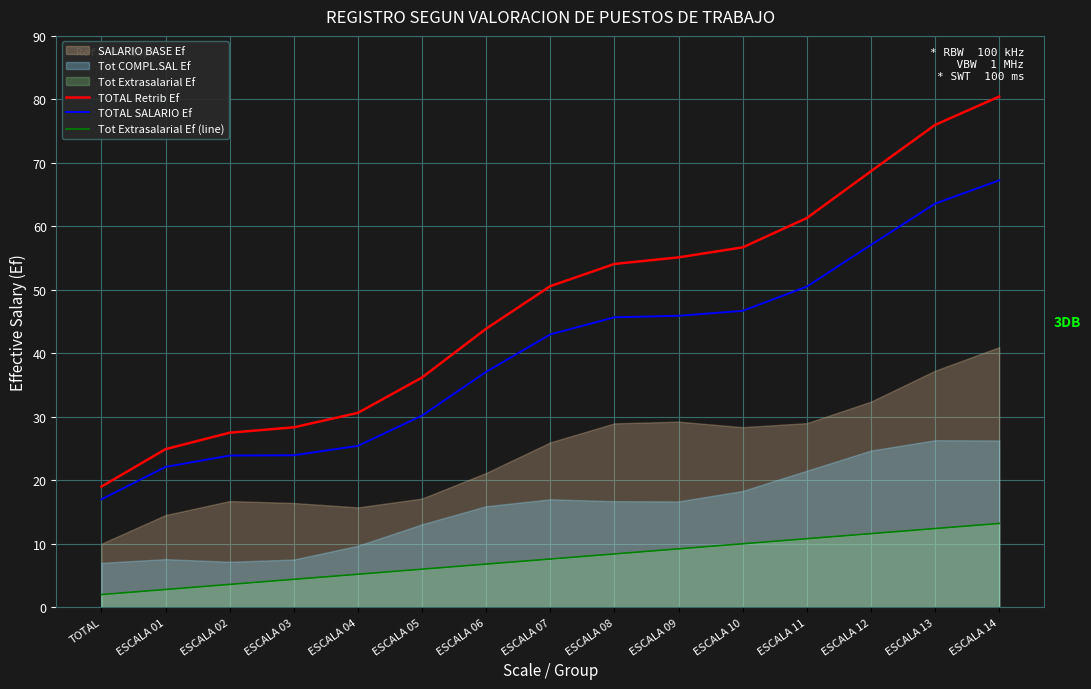

True or false: Tot Extrasalarial Ef (line) and TOTAL Retrib Ef intersect in this chart.

False